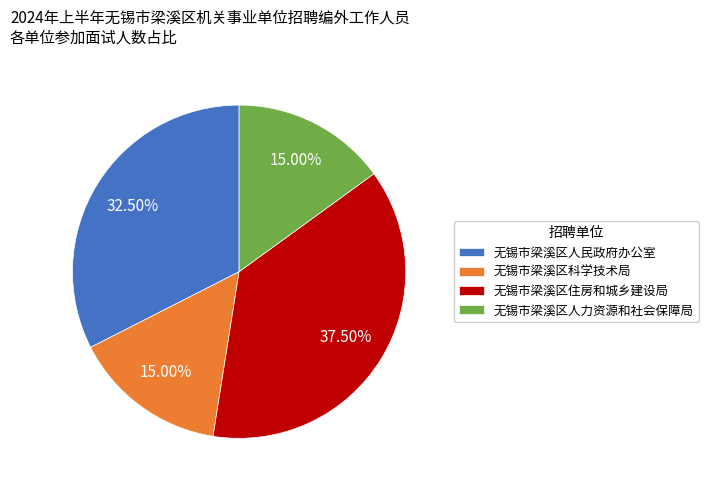

Count the number of slices in the pie.

4